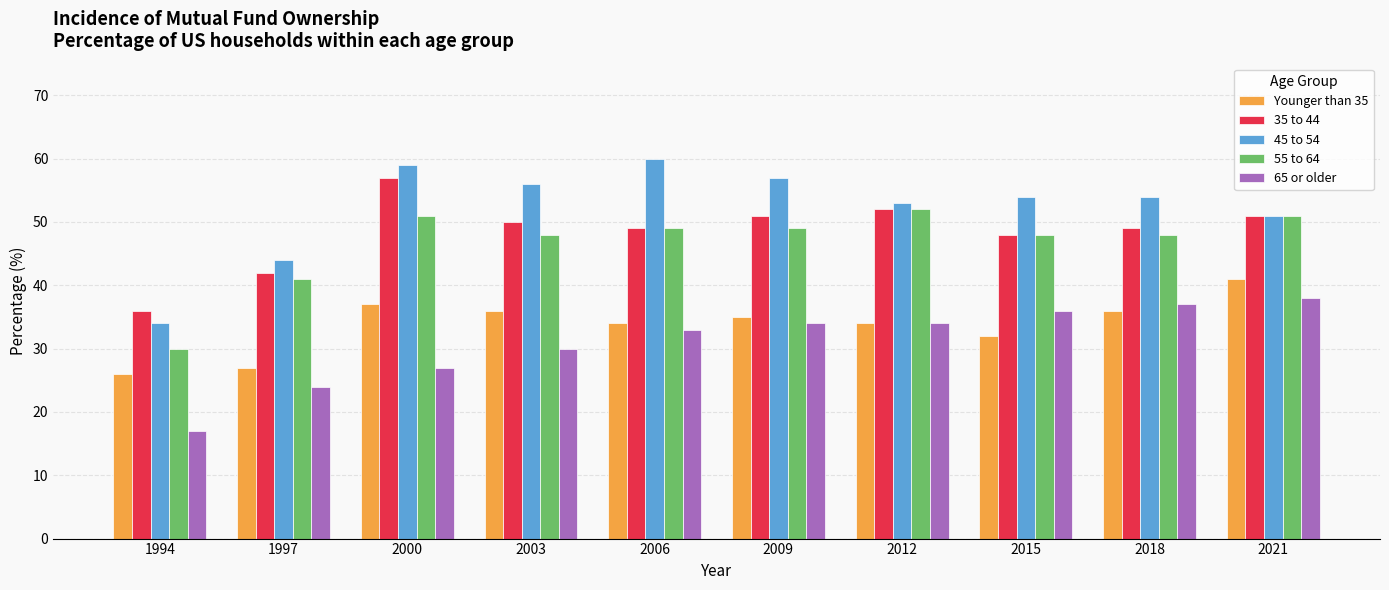

Are the bars horizontal?

No